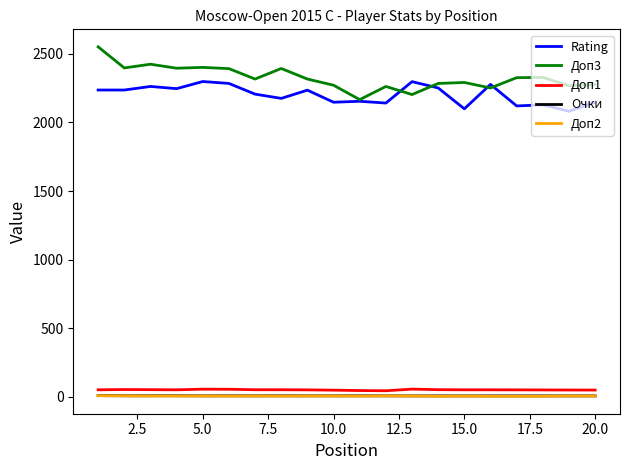

True or false: Доп3 and Доп1 cross at least once.

False